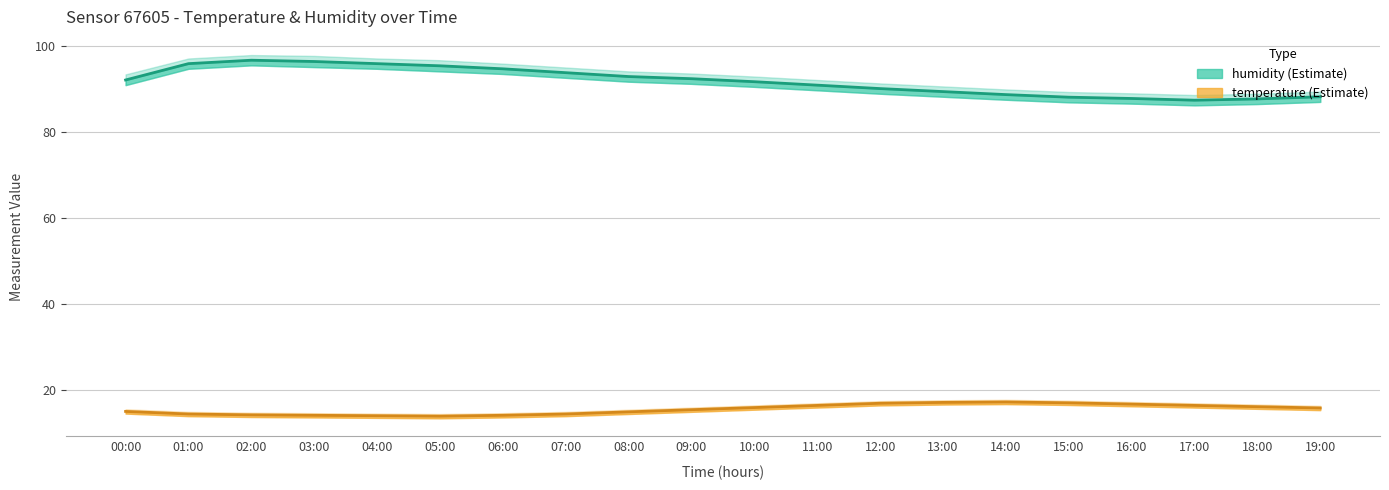

What are all the series names shown in the legend?

humidity, temperature